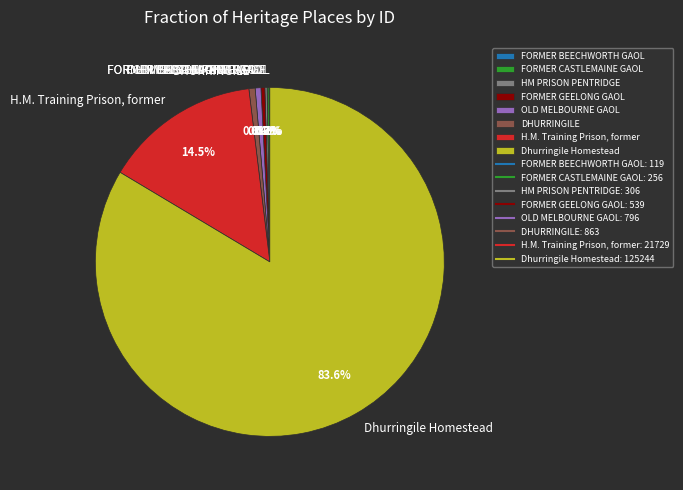

What percentage is NOT represented by OLD MELBOURNE GAOL?

99.5%